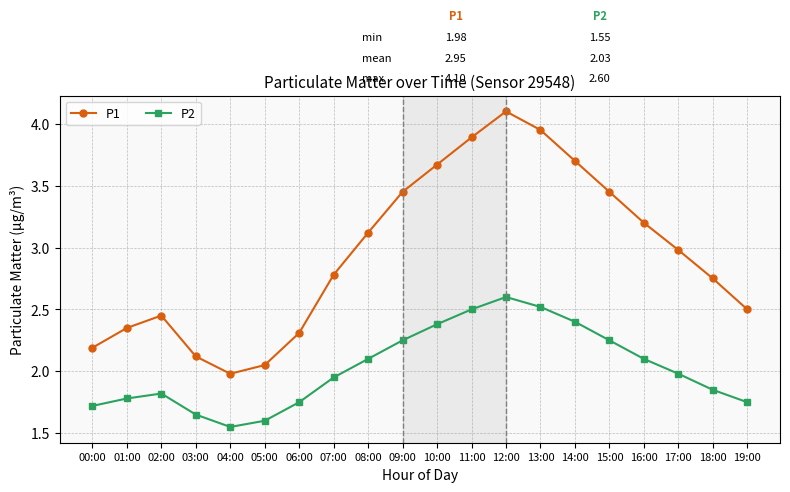

The value of P2 at 14:00 is 3.9. True or false?

False